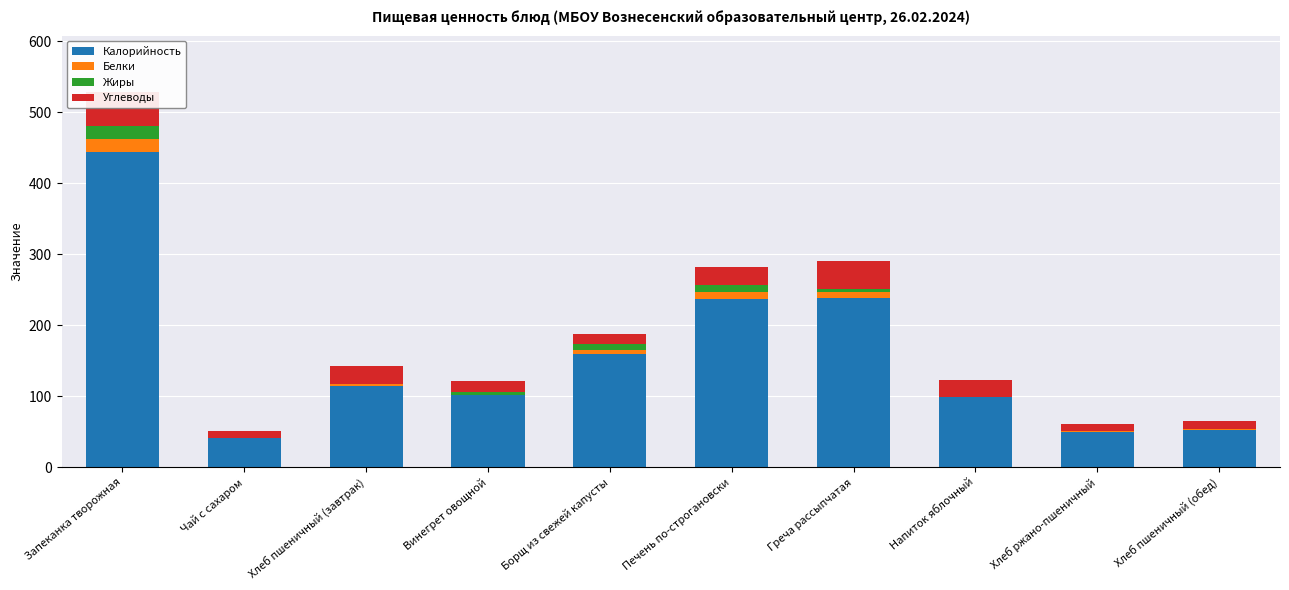

What is the greatest value displayed?

444.5